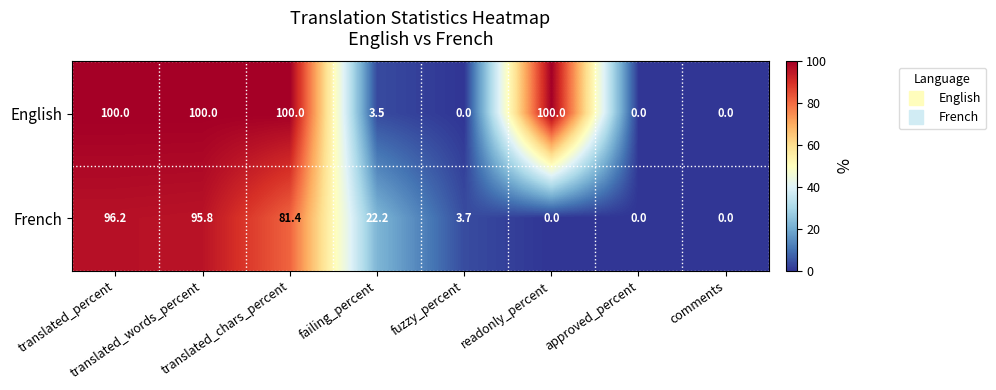

What is the difference between the second highest and second lowest values in the French series?

95.8